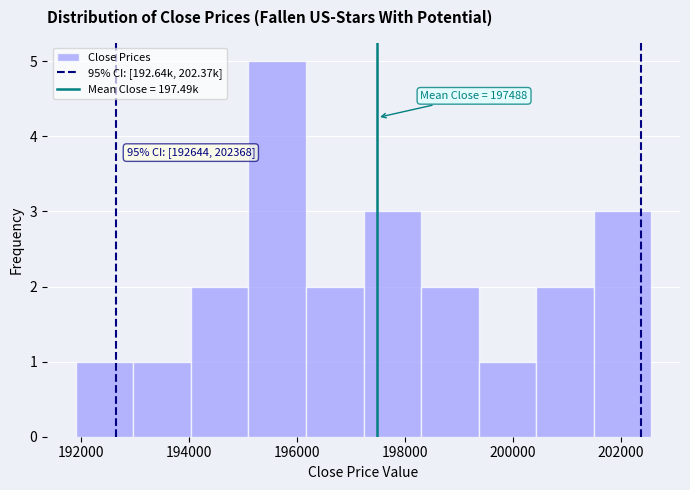

Over which range of the x-axis is the bar tallest?

195200 to 196200